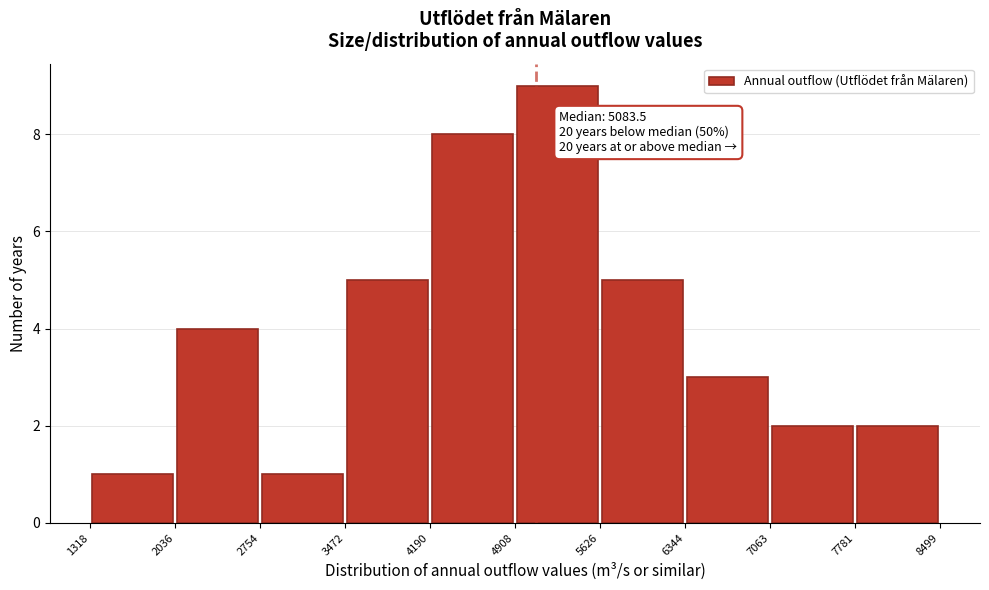

Over which range of the x-axis is the bar tallest?

4908 to 5626